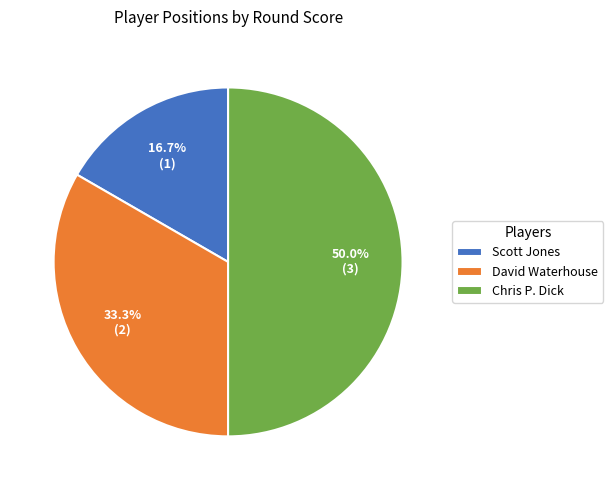

How many slices are in this pie chart?

3